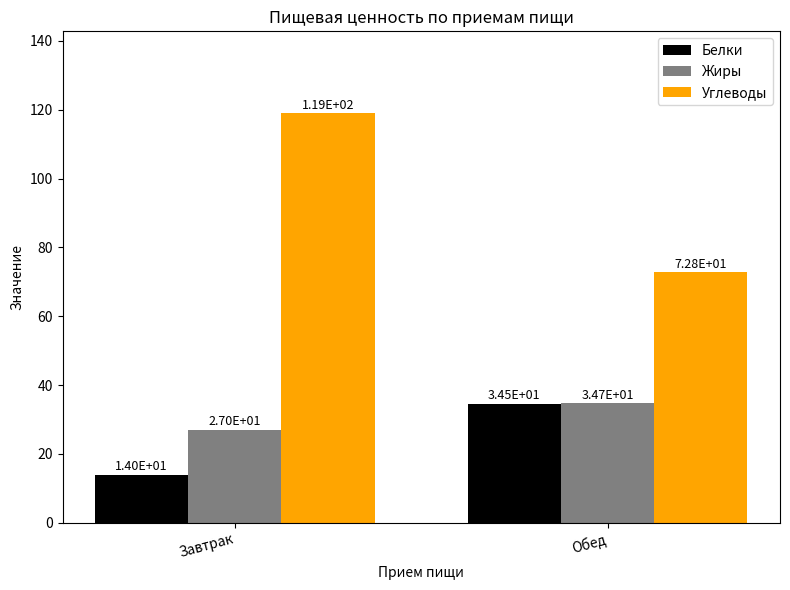

What is the label of the 2nd bar from the left?

Обед